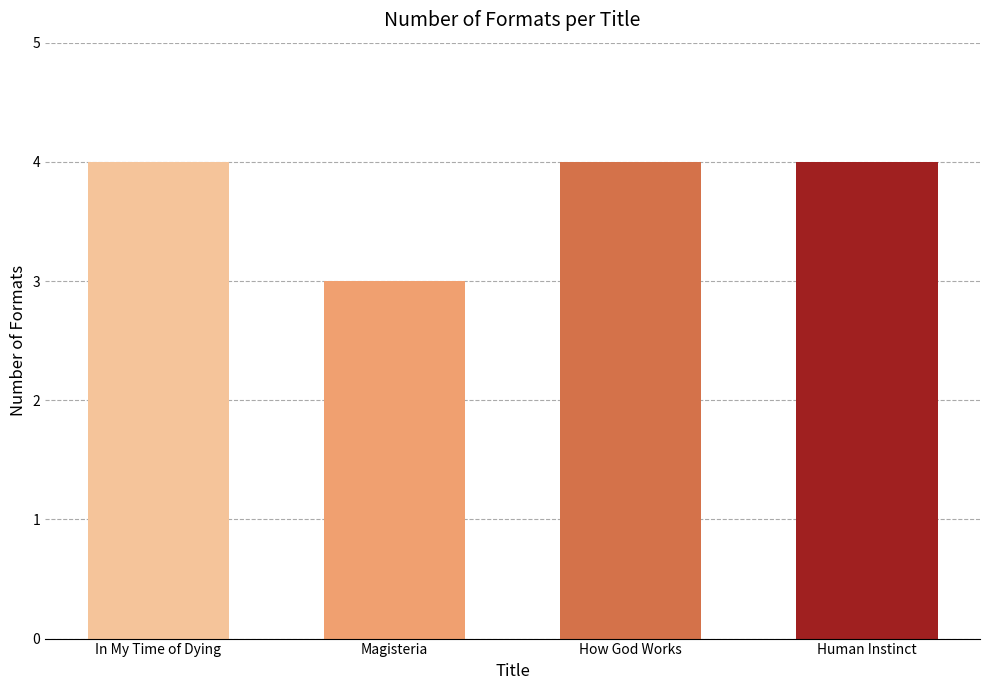

Where is the data nearest to the value 3?

Magisteria